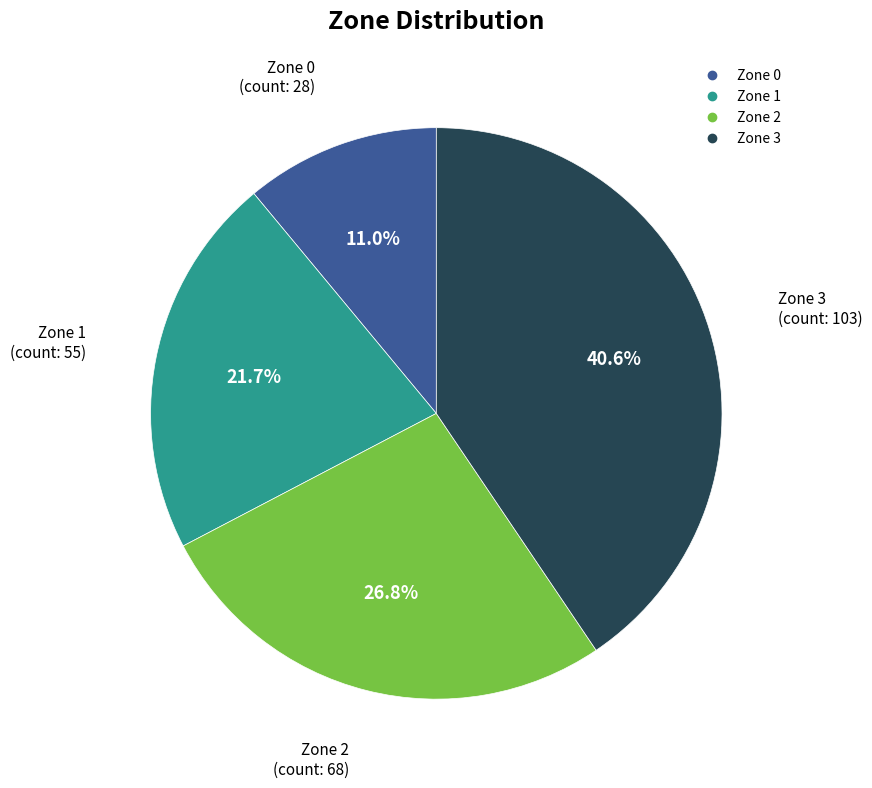

Between Zone 2 and Zone 1, which is larger?

Zone 2